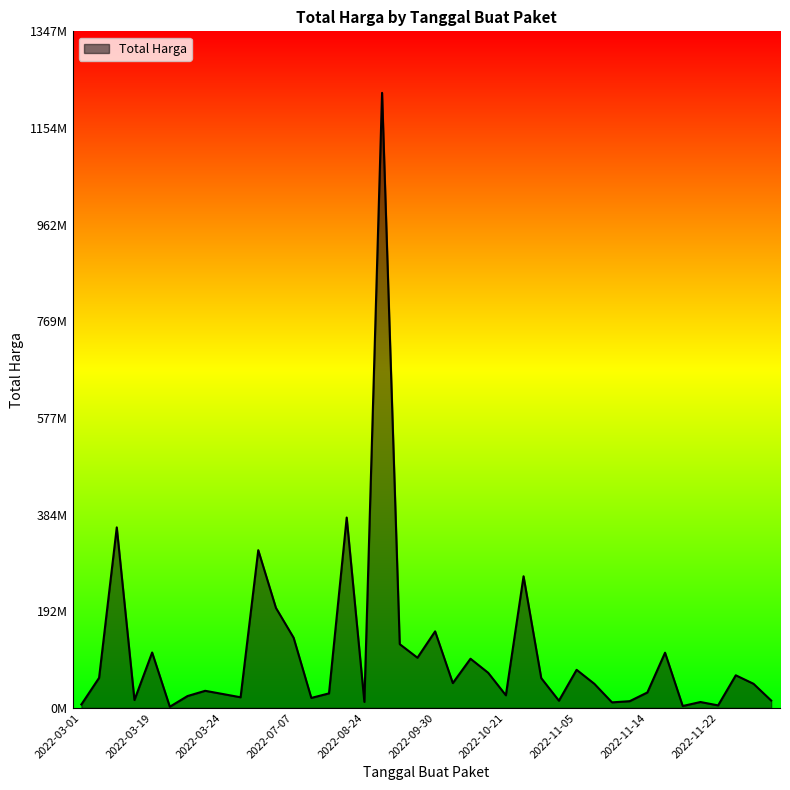

How many points are higher than both their immediate neighbors (excluding endpoints)?

13